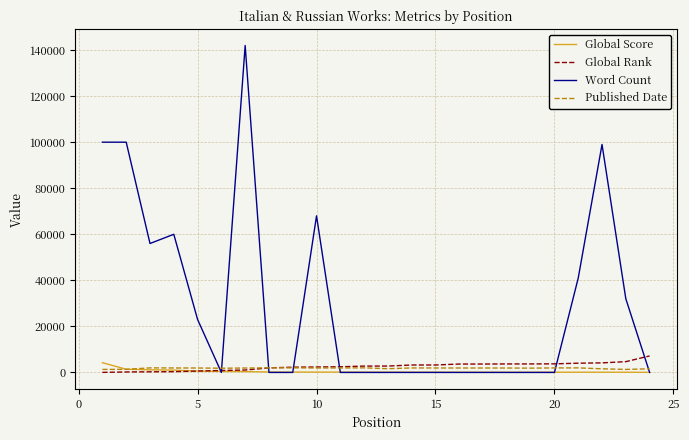

Which series has the largest total across all categories?

Word Count